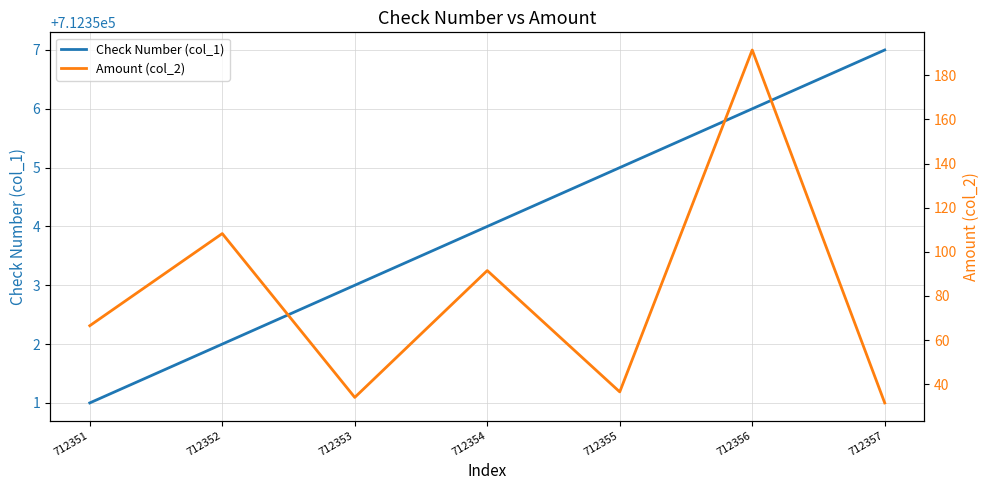

What is the value of the Check Number (col_1) point at the 4th from the left?

712354.0